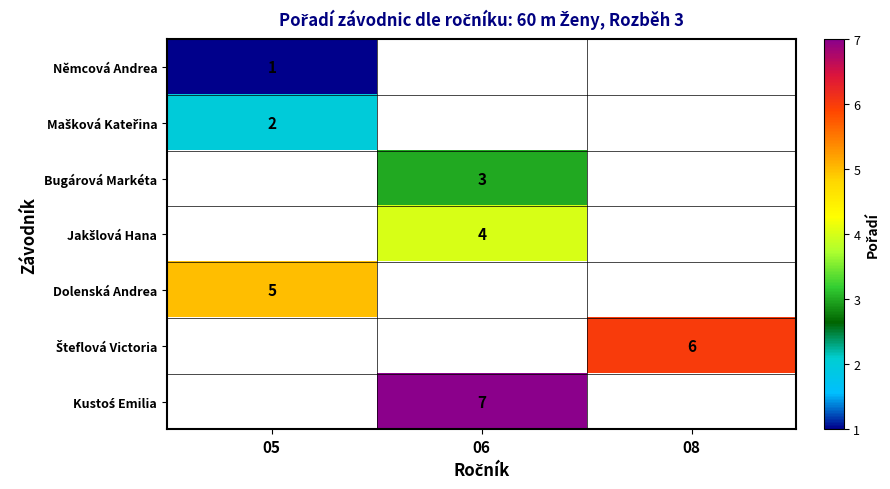

What is the maximum value shown in the chart?

7.0